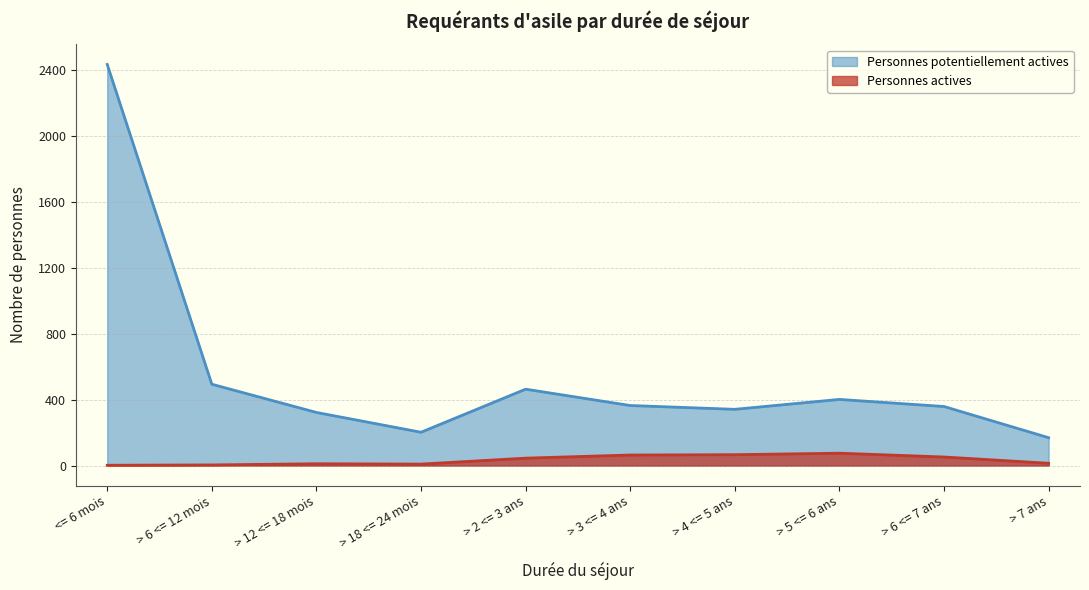

What is the average value of the Personnes actives series?

34